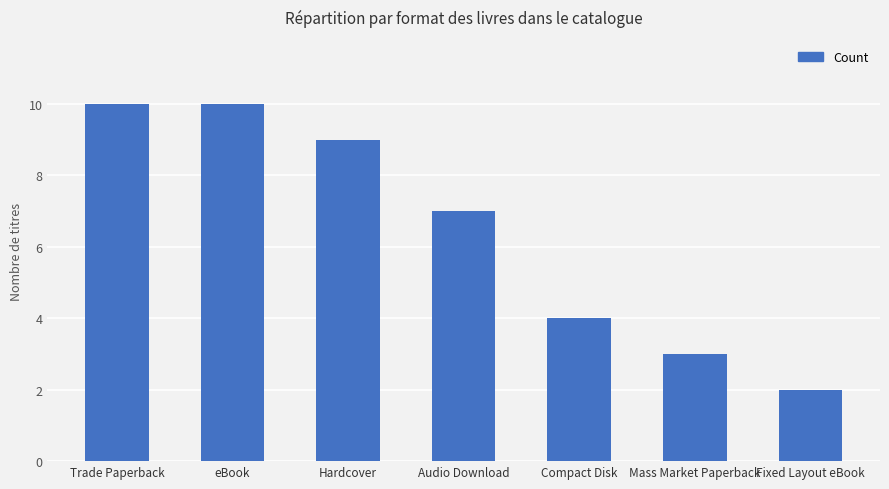

What is the difference between the maximum and minimum values?

8